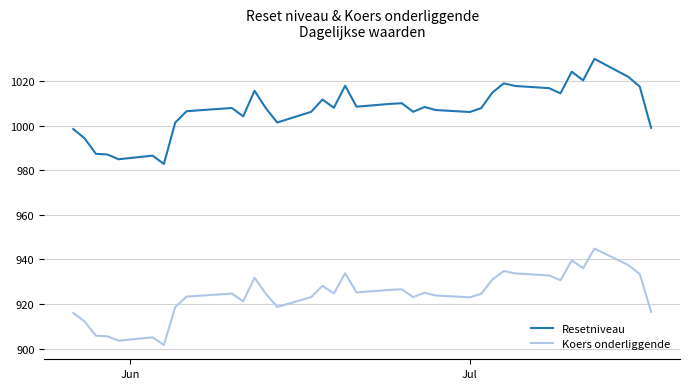

Which series has the largest range (max minus min)?

Resetniveau